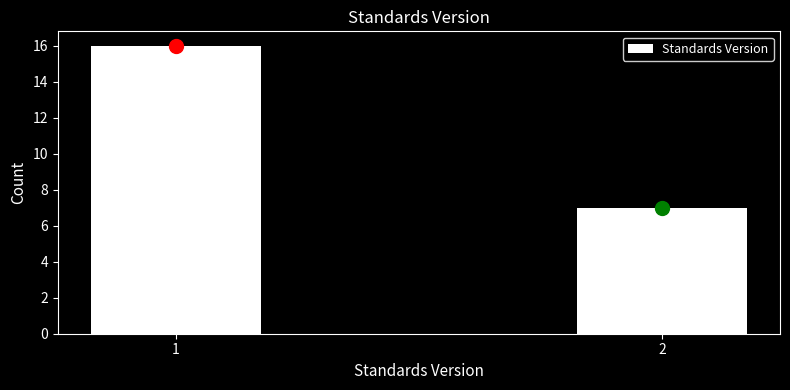

Reading left to right, extract all data points from this chart.

16	7